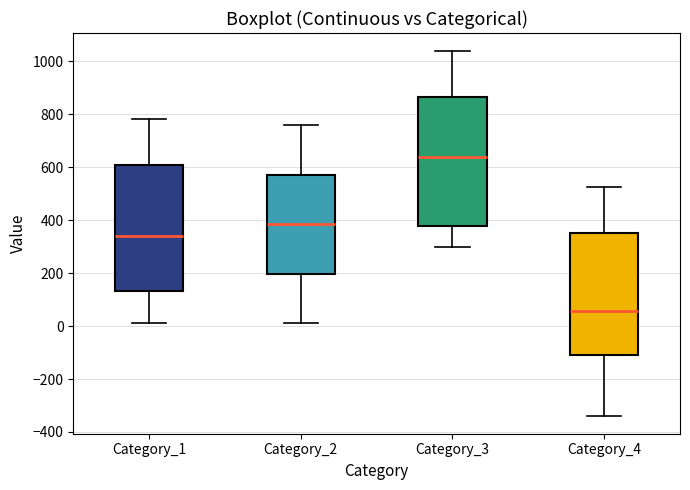

Where is the upper edge of the box for Category_2 on the y-axis? The values are not printed on the chart, so give them approximately, as read against the axis.

580